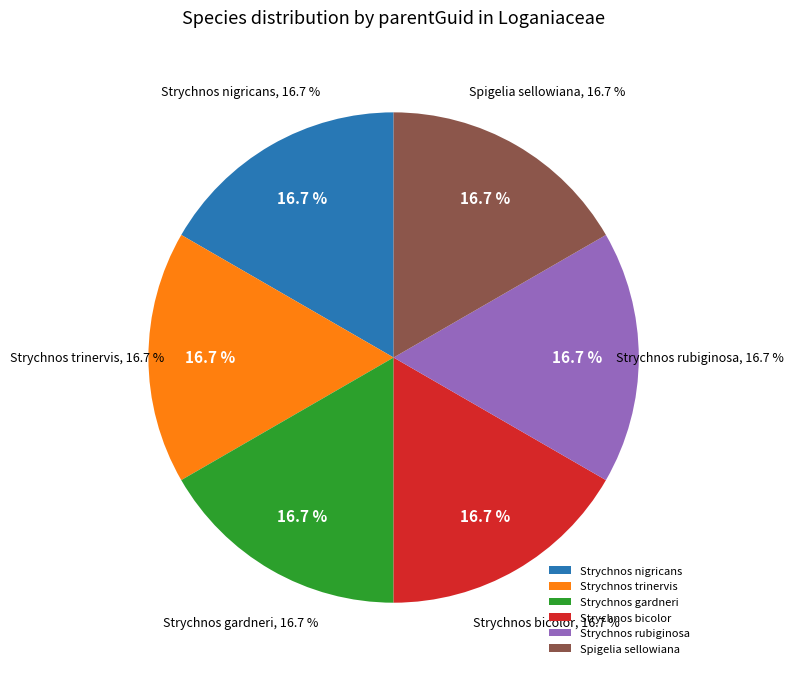

To the nearest percent, what percentage of the pie is Strychnos gardneri?

17%